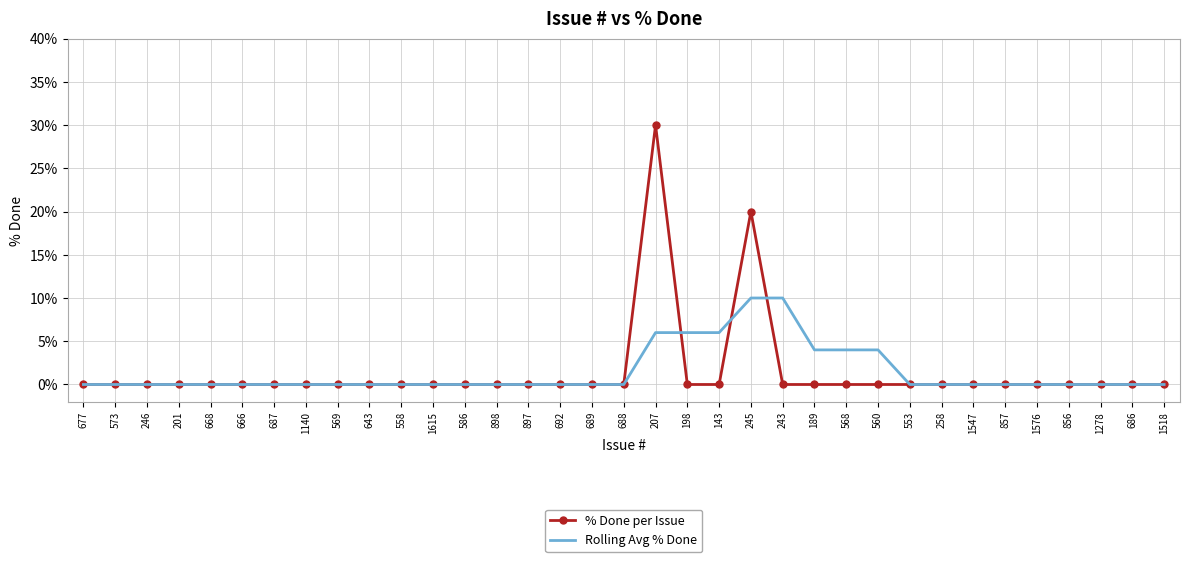

True or false: % Done per Issue has more than 0 points higher than both neighbors.

True